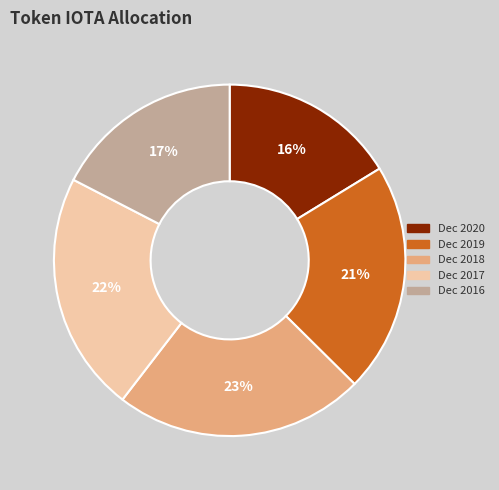

Which slice is the largest?

Dec 2018